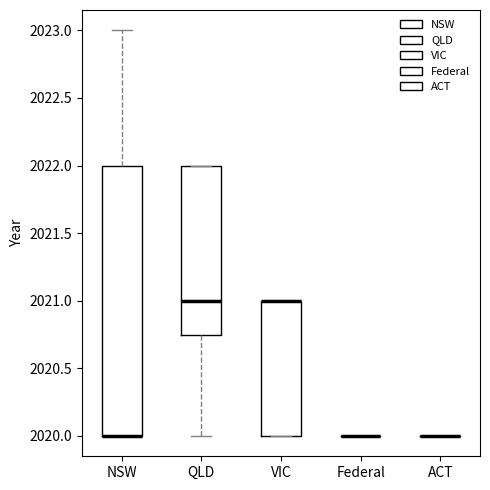

Comparing the boxes themselves (not the whiskers), which one is the tallest?

NSW